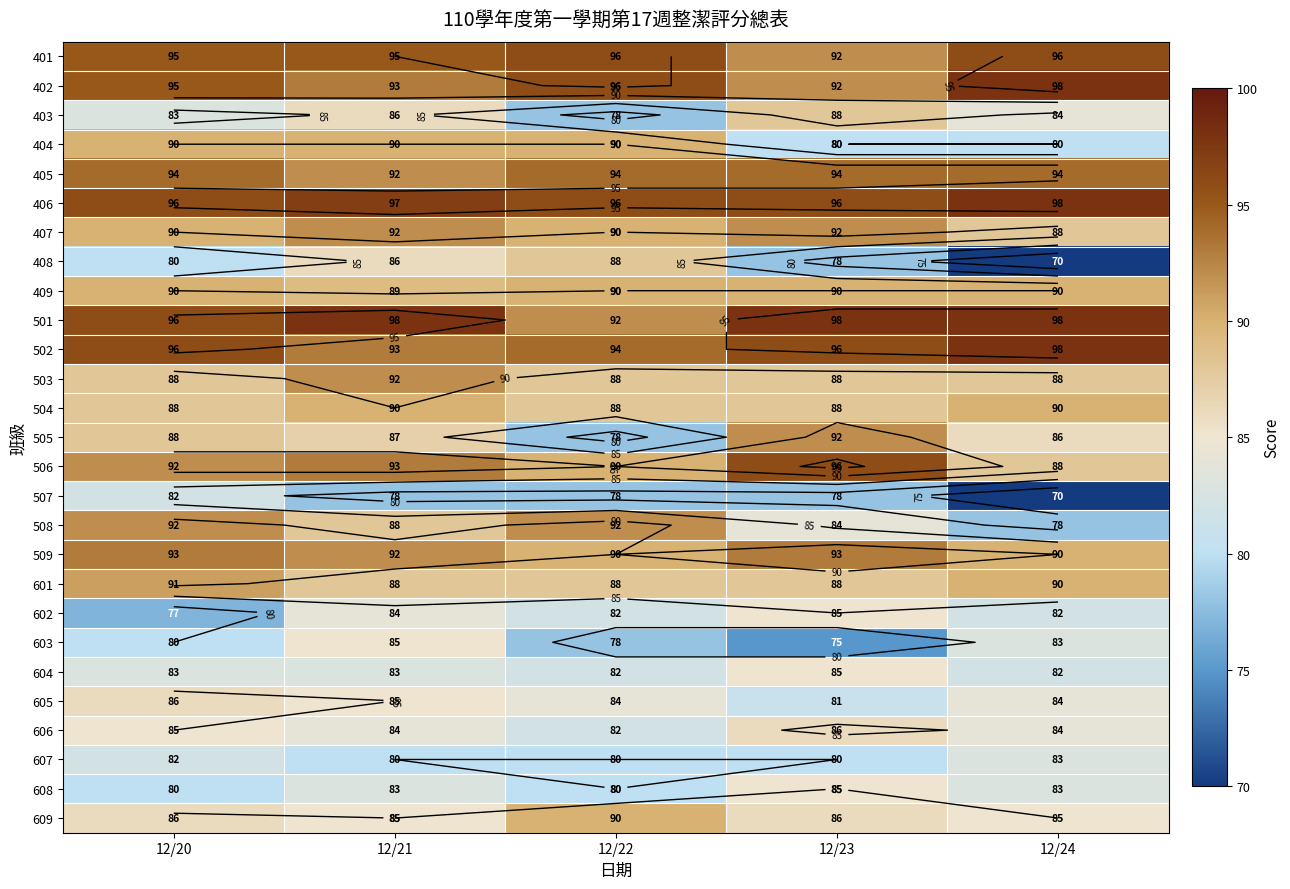

How many series are shown in this chart?

27